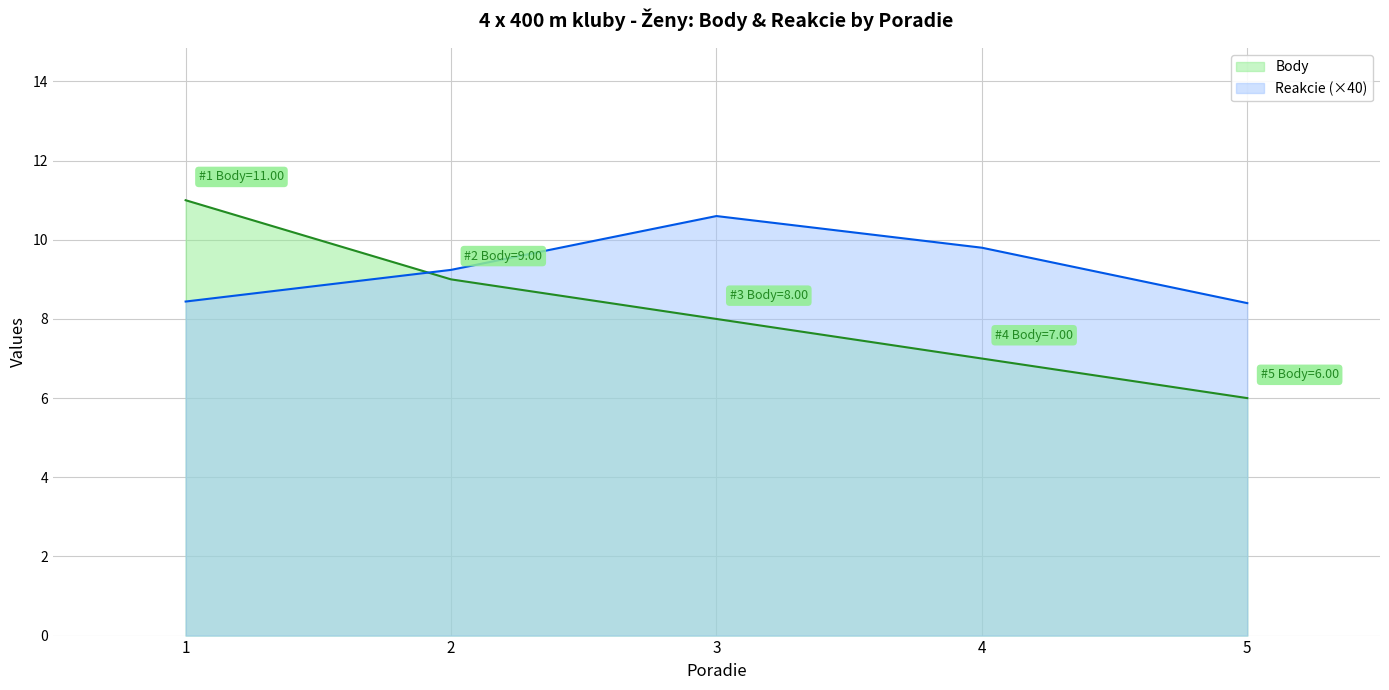

What is the average value of the Reakcie series?

9.3